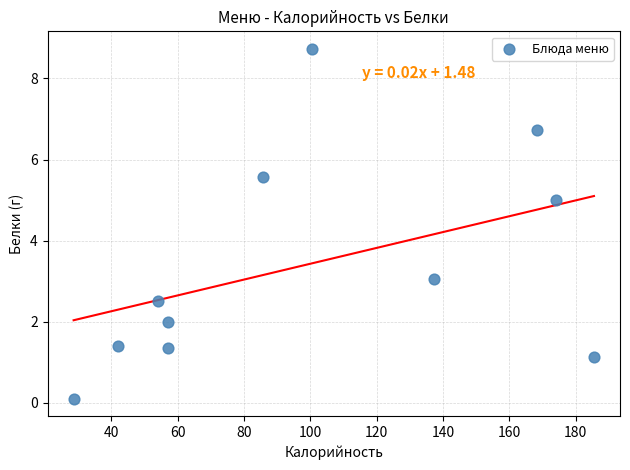

What is the range of Y values (max minus min)?

8.6